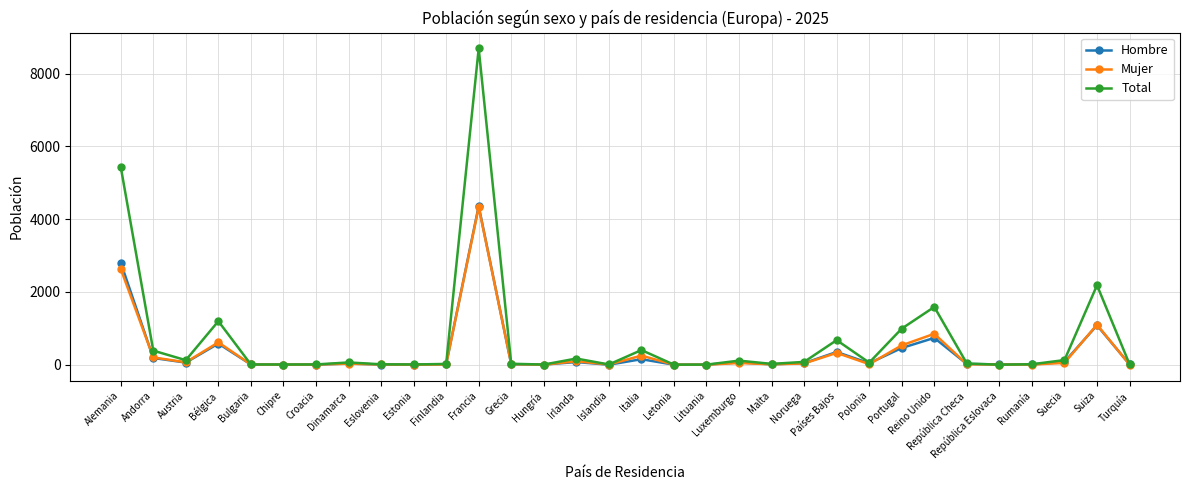

At which label does Mujer reach its peak?

Francia